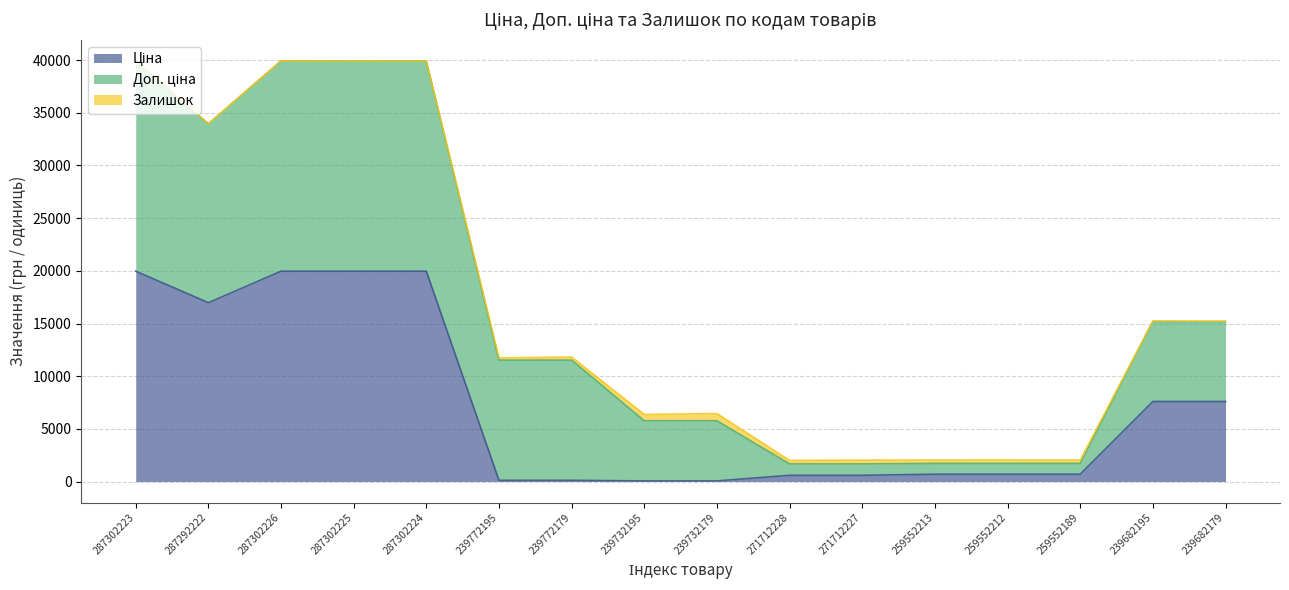

How many lines are shown in the chart?

3